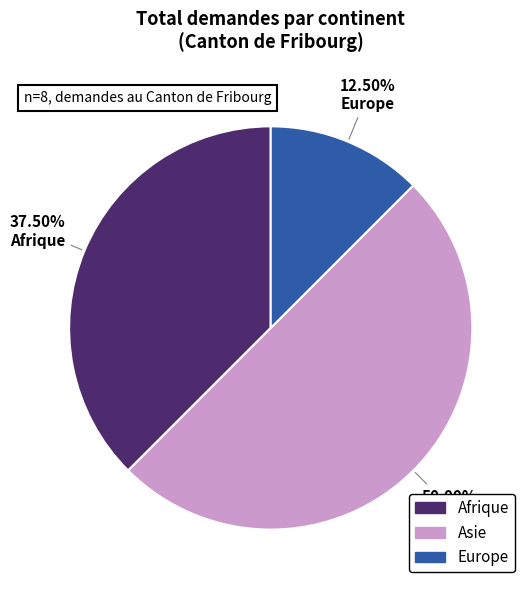

How many segments does this pie chart have?

3